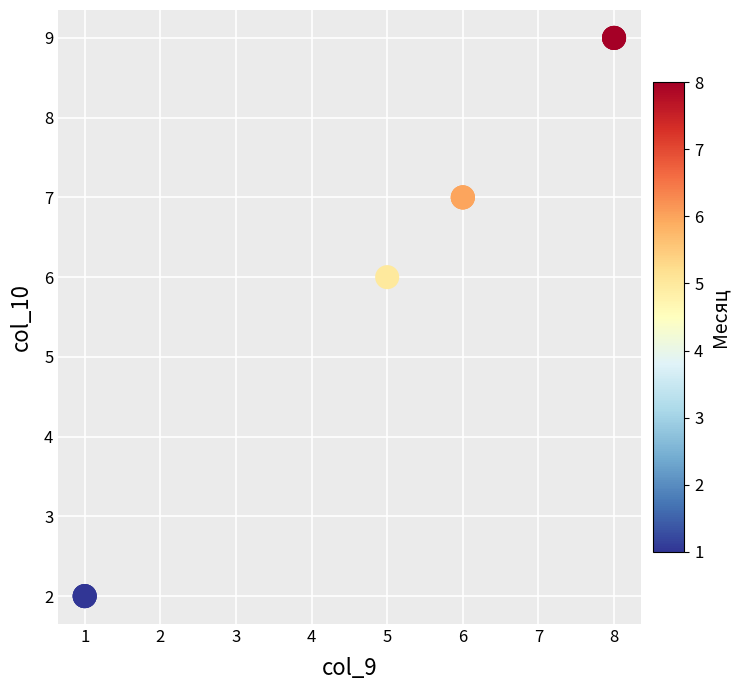

What Y value in the scatter plot is closest to 5?

6